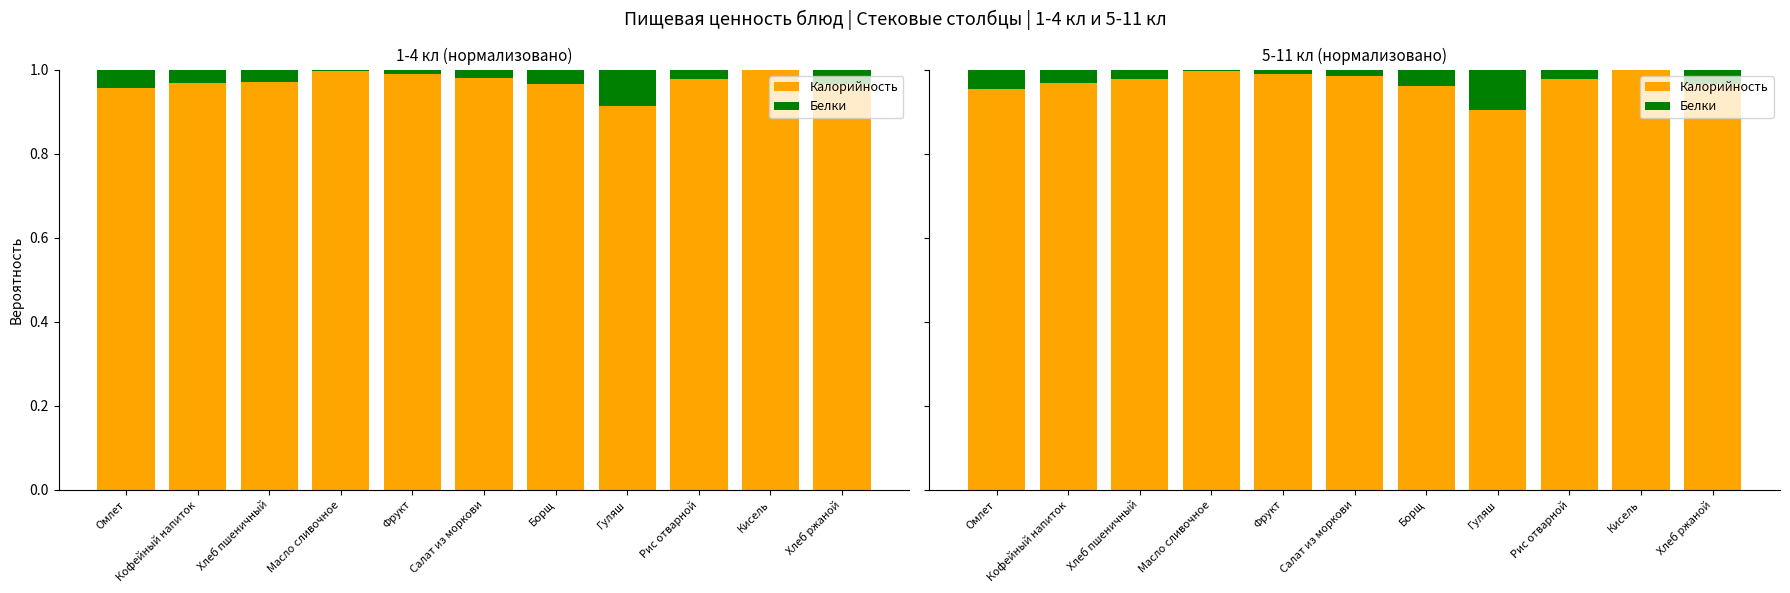

Which has a higher value, Масло сливочное or Хлеб ржаной?

Масло сливочное